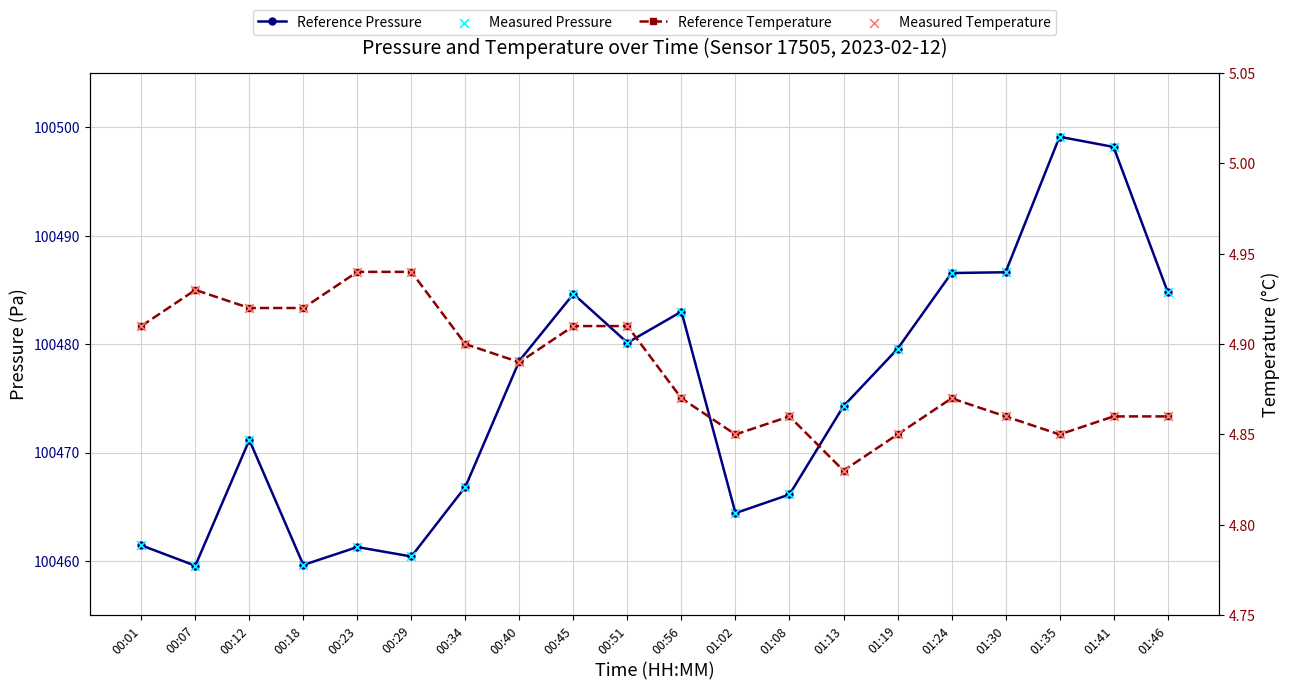

Which series contains the lowest Y value?

Reference Temperature